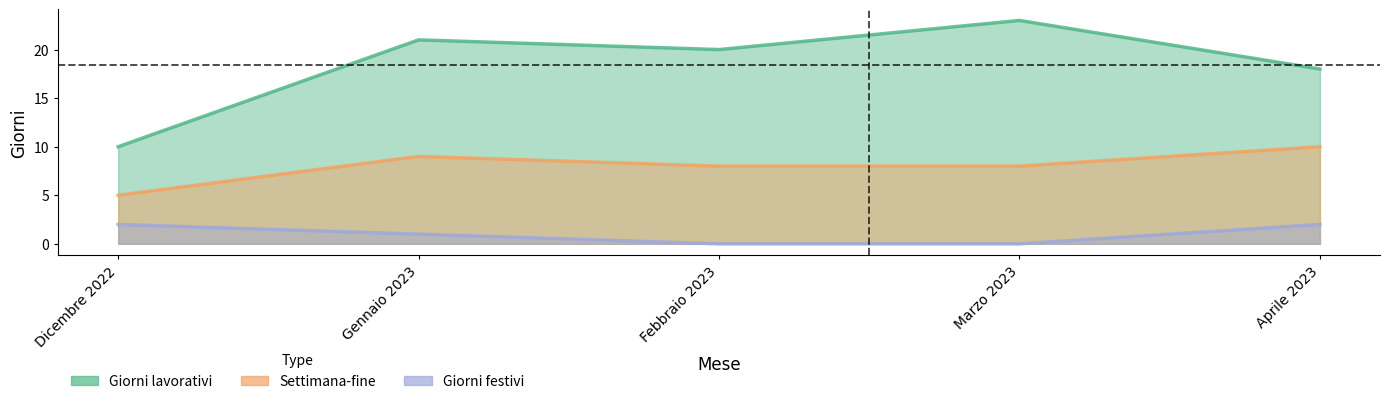

List the series in order of their overall mean, lowest first.

Giorni festivi, Settimana-fine, Giorni lavorativi